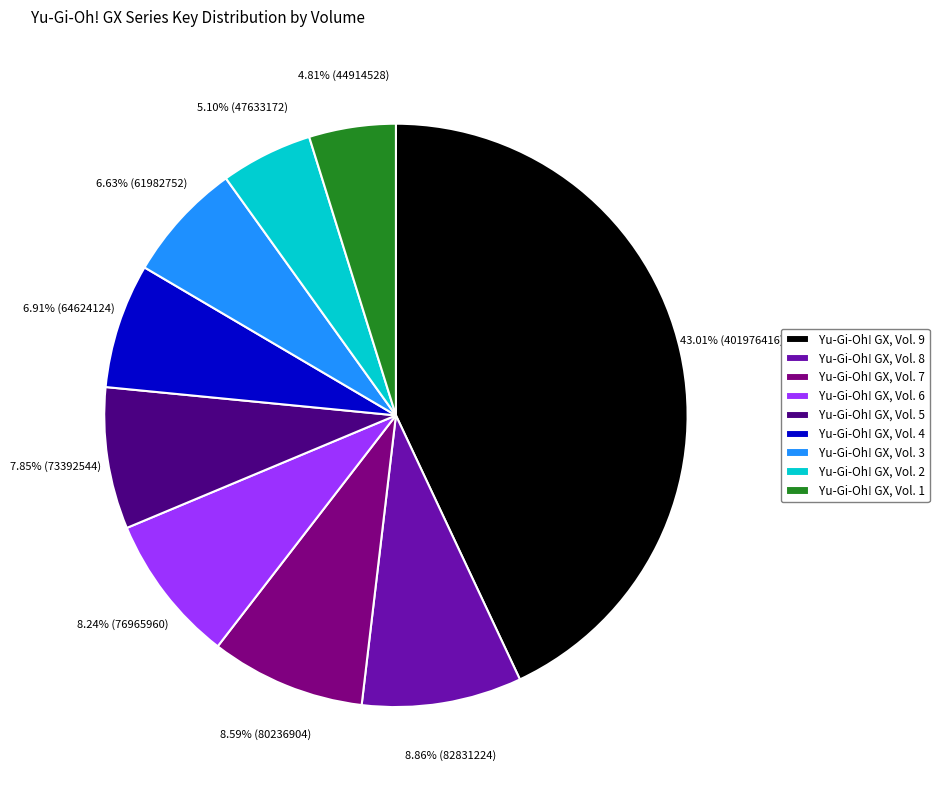

What is the largest slice in the pie chart?

Yu-Gi-Oh! GX, Vol. 9